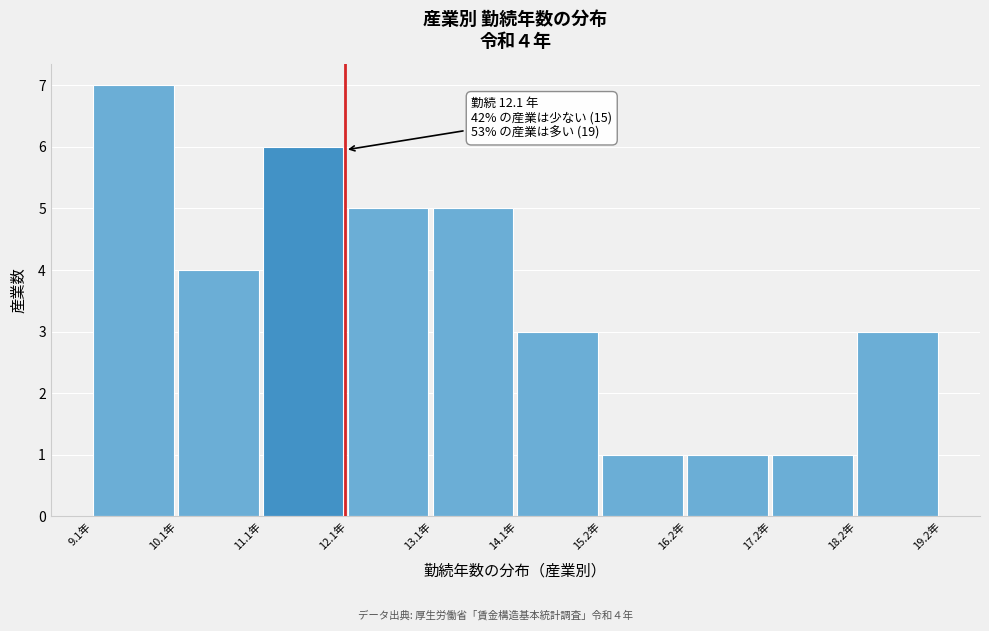

Which range on the x-axis has the tallest bar?

9.2 to 10.2